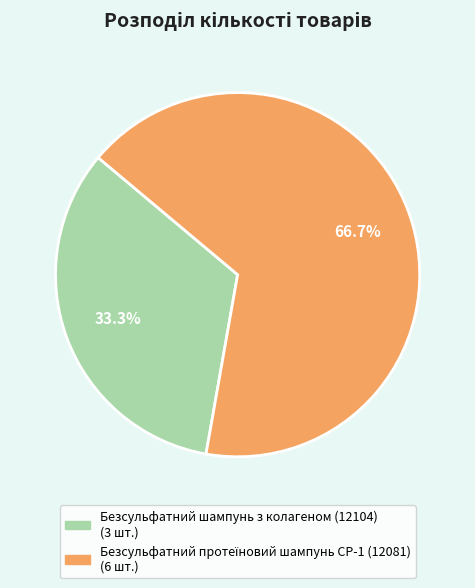

What is the smallest slice in the pie chart?

Безсульфатний шампунь з колагеном (12104)